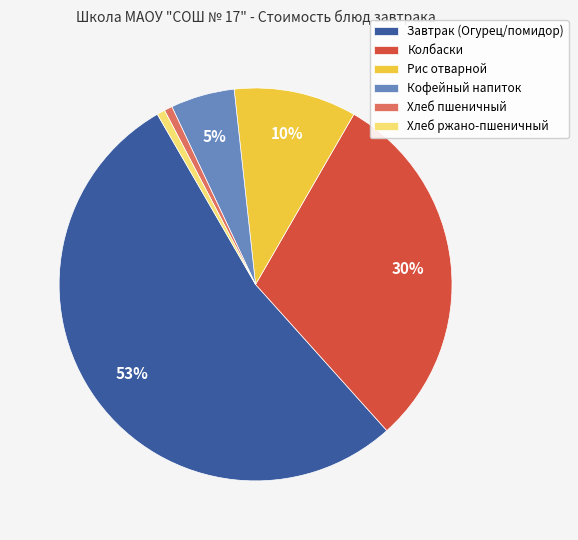

Which has a higher value, Хлеб ржано-пшеничный or Колбаски?

Колбаски